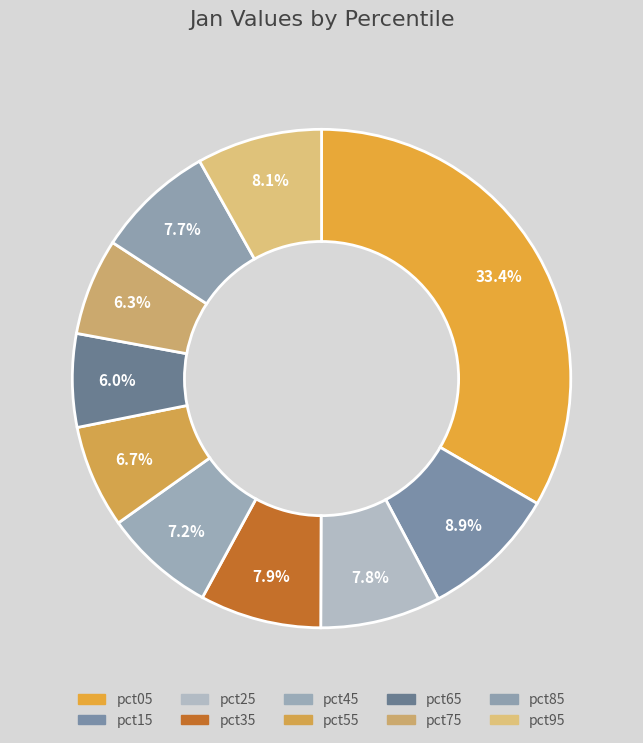

How many slices are in this pie chart?

10